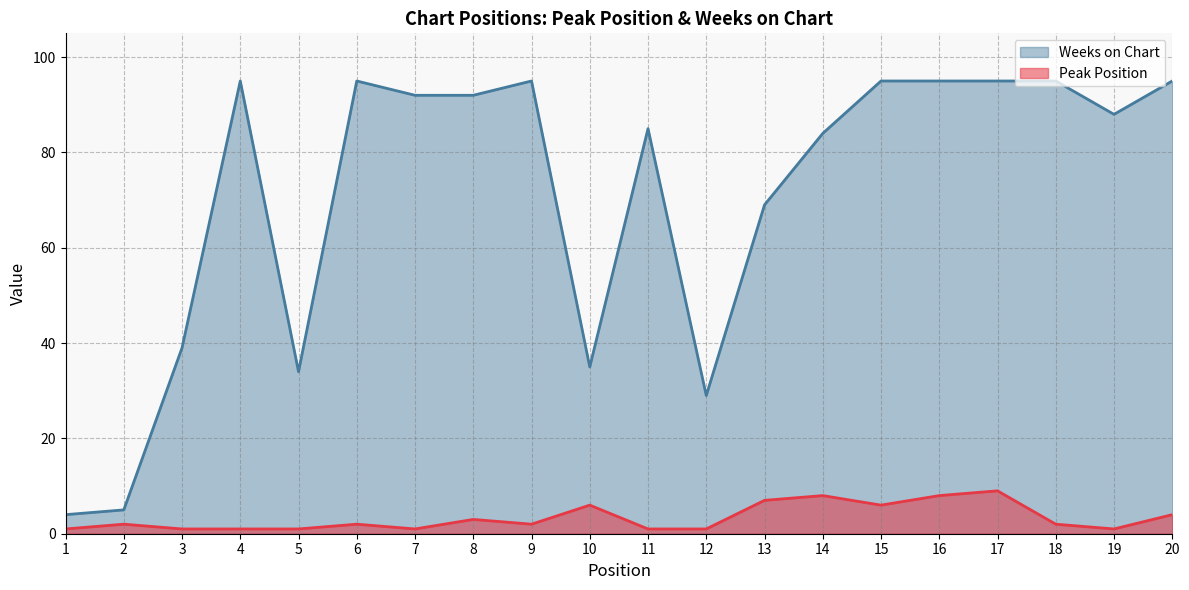

What is the minimum value for Peak Position?

1